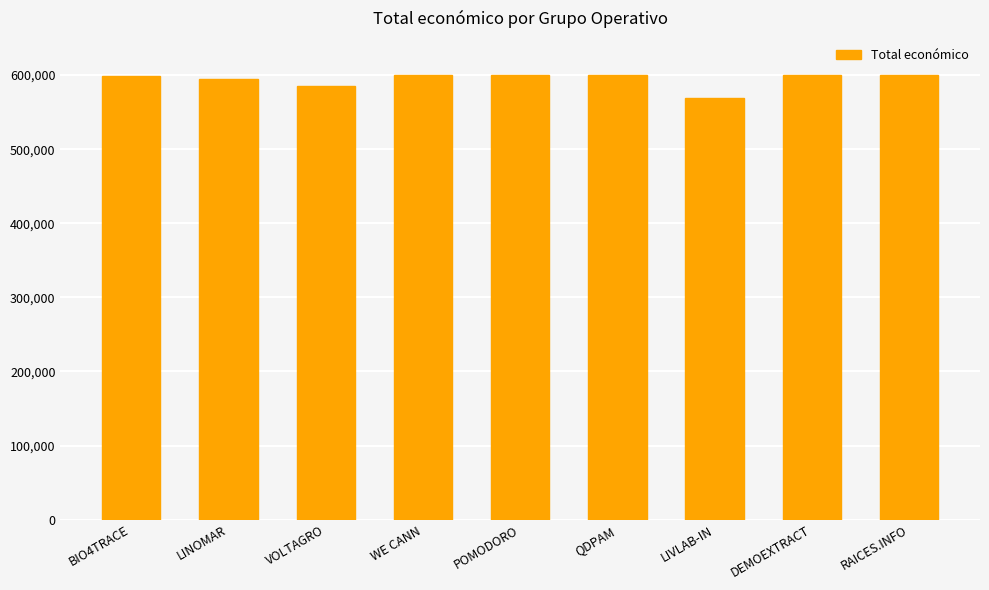

What is the label of the 9th bar from the left?

RAICES.INFO